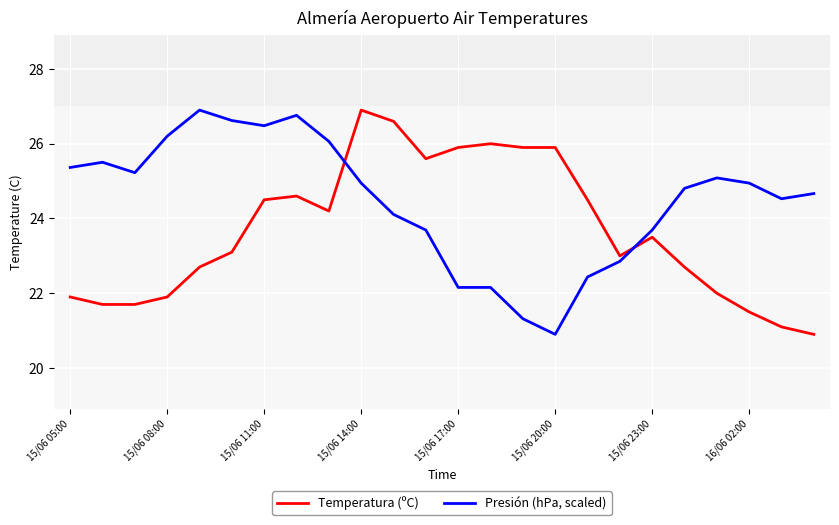

What is the minimum value for Presión (hPa, scaled)?

20.9